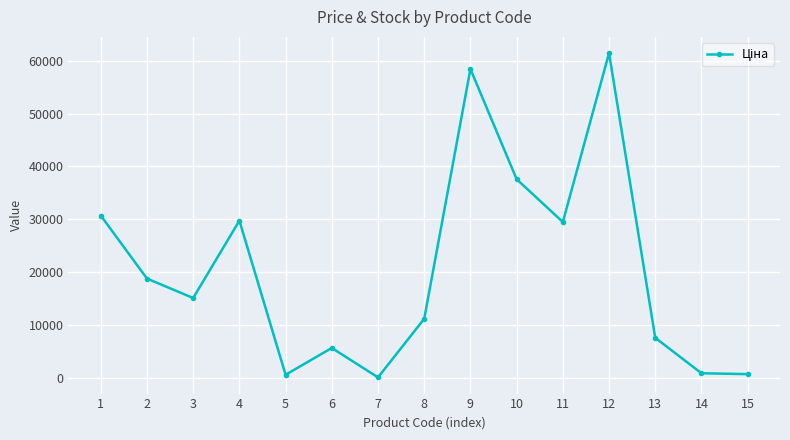

Approximately how many times larger is the value at 3 compared to 8?

1.4